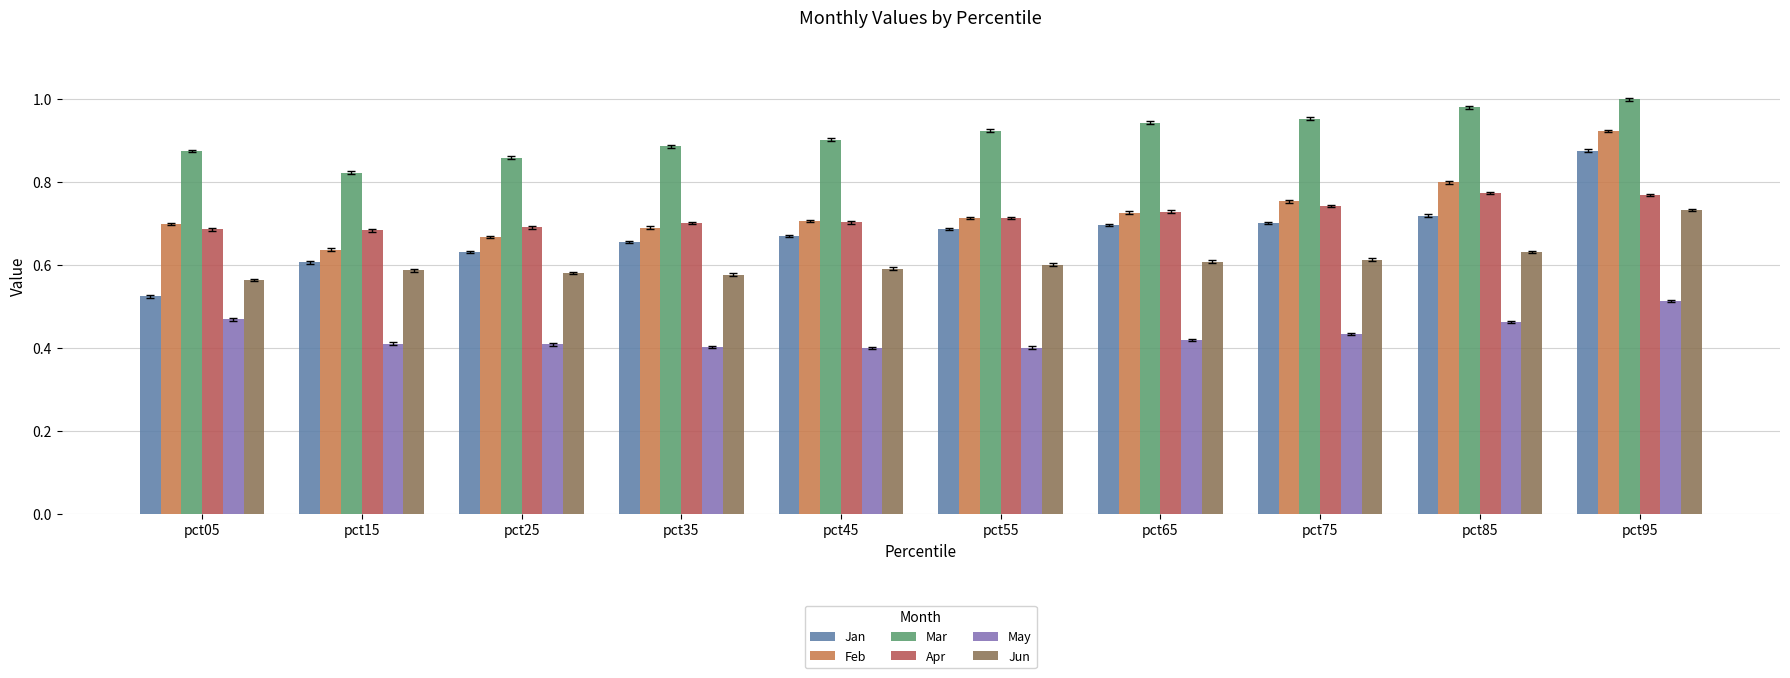

What is the difference between the second highest and second lowest values in the Apr series?

0.1